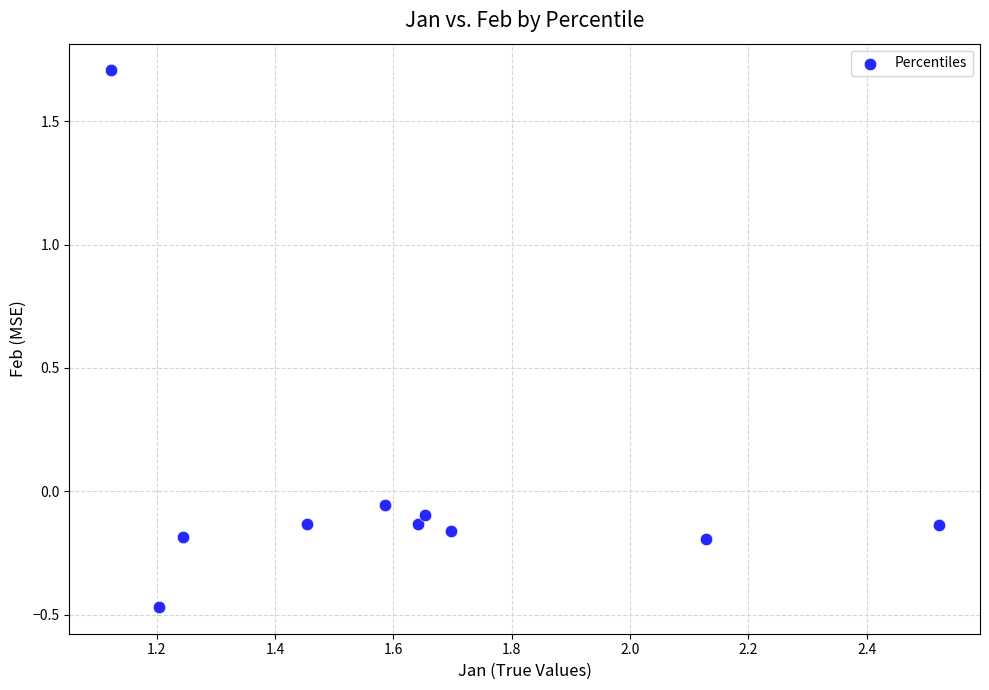

What is the average X value?

1.6